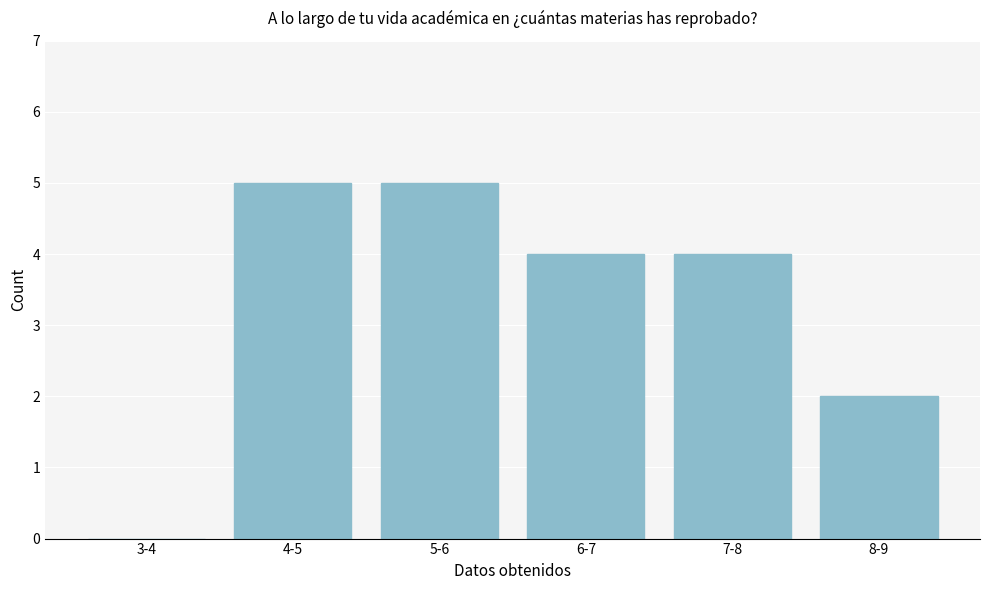

Reading left to right, what are all the values shown in this chart?

3-4=0	4-5=5	5-6=5	6-7=4	7-8=4	8-9=2